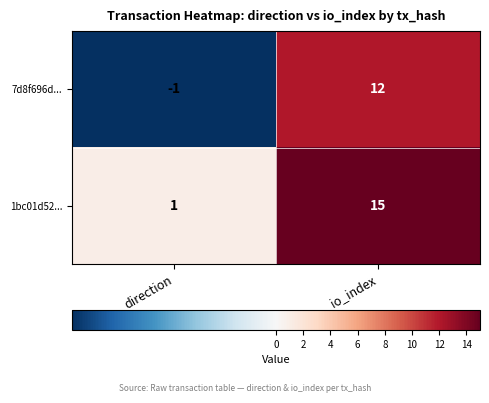

Which series changed the most between direction and io_index?

1bc01d52...